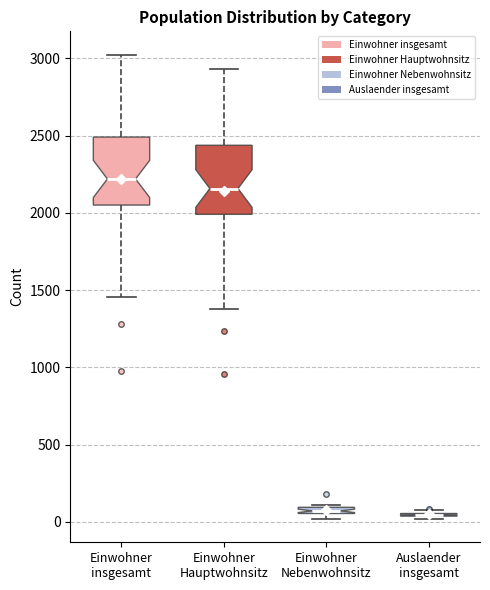

Where is the upper edge of the box for Einwohner Hauptwohnsitz on the y-axis? The values are not printed on the chart, so give them approximately, as read against the axis.

2450